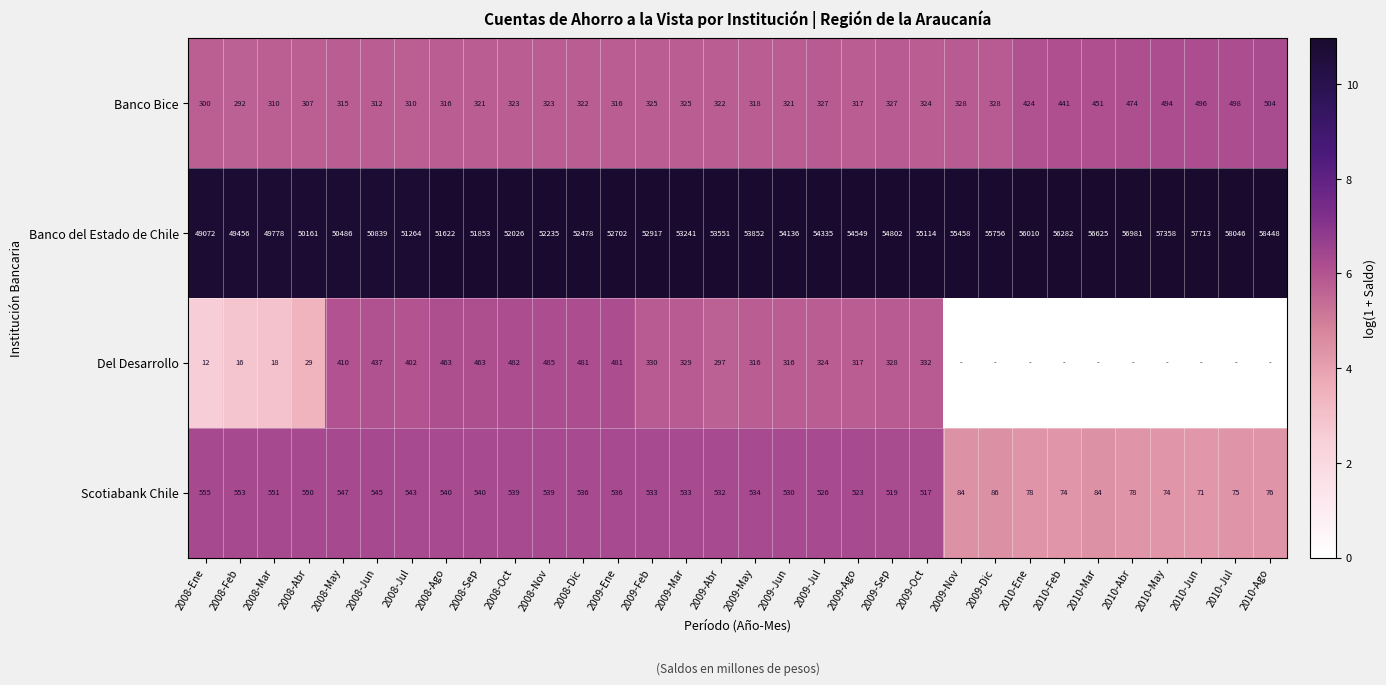

What is the spread (max minus min) of values at 2008-Oct?

51703